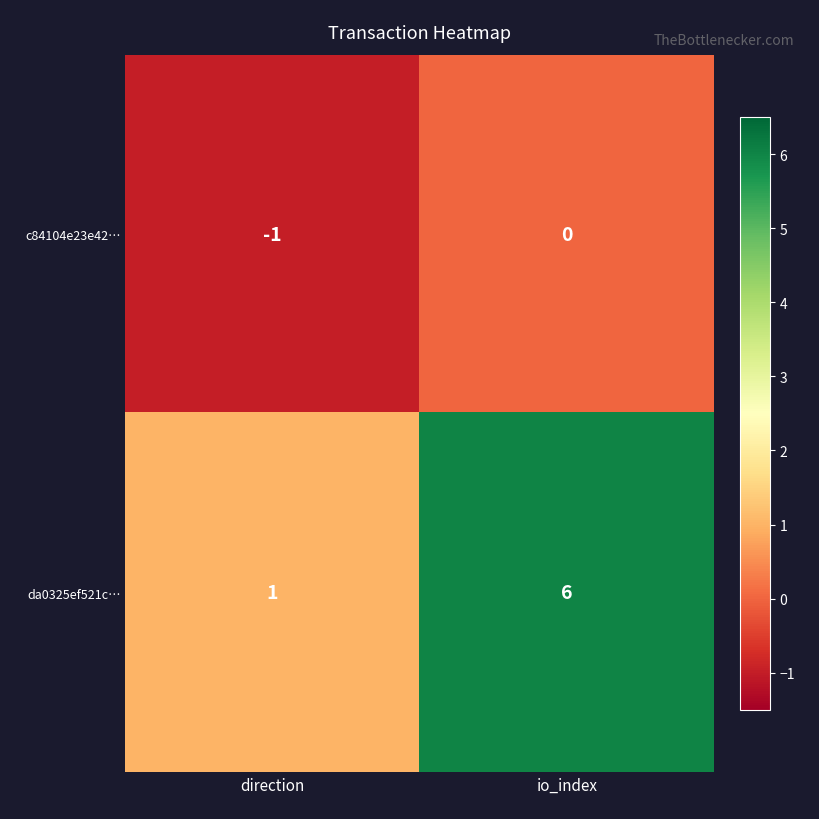

True or false: da0325ef521c… has a value of 10 at io_index.

False